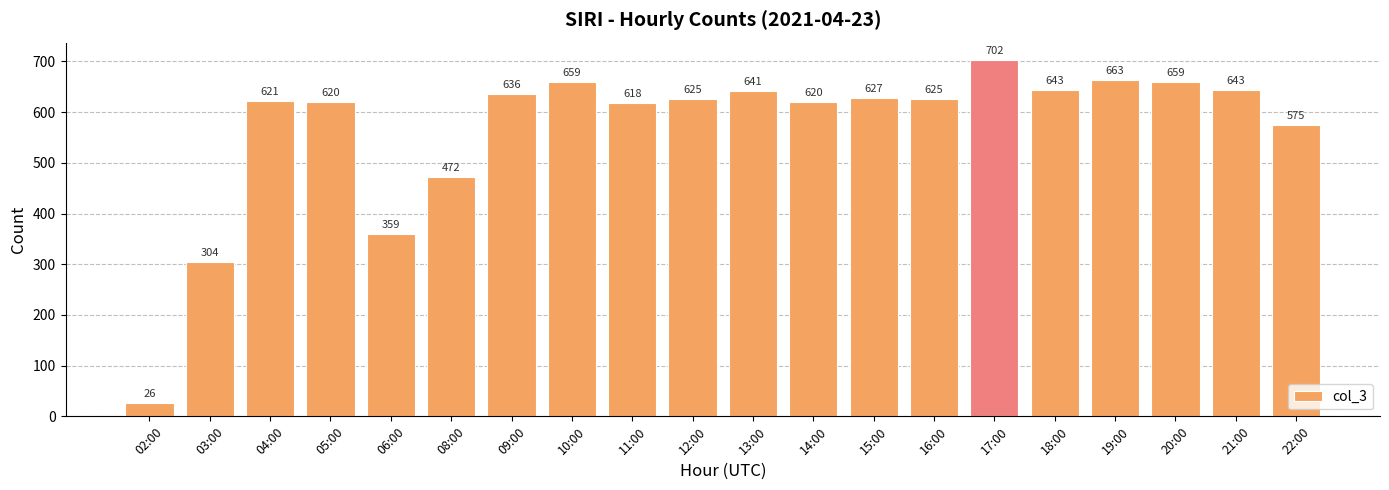

Which label corresponds to the smallest value in the chart?

02:00